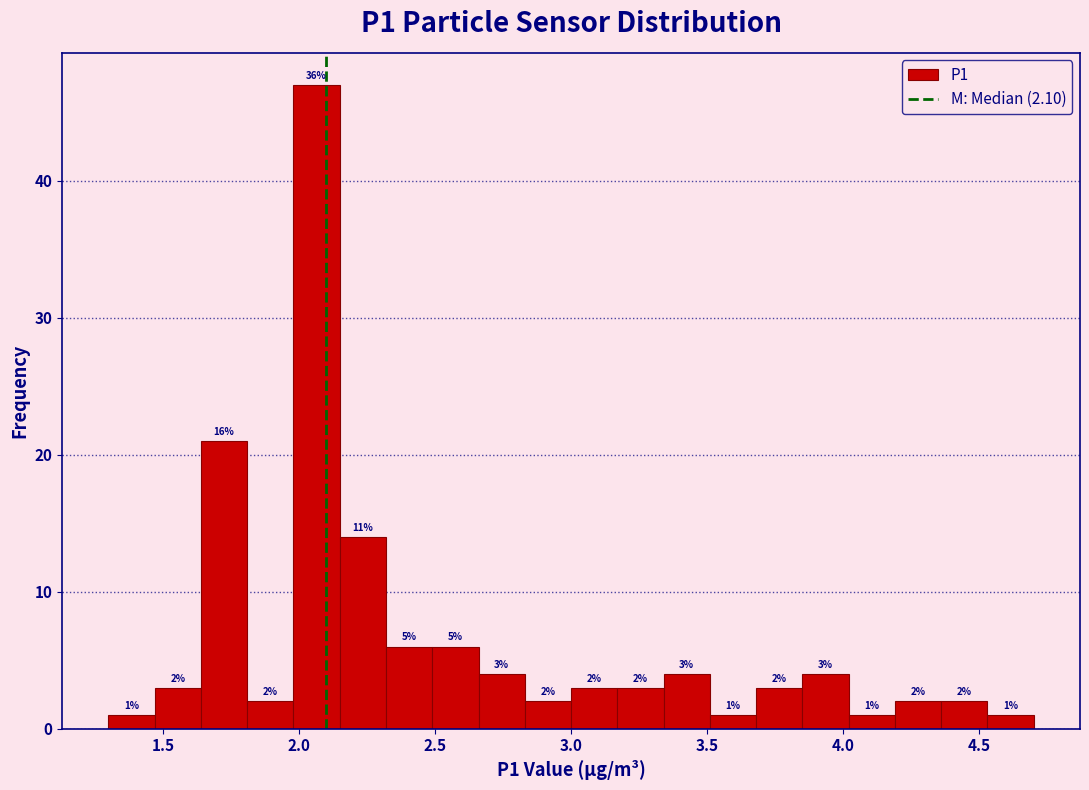

Around what value on the x-axis is the tallest bar? Give the approximate position of its centre, as read against the axis.

2.05